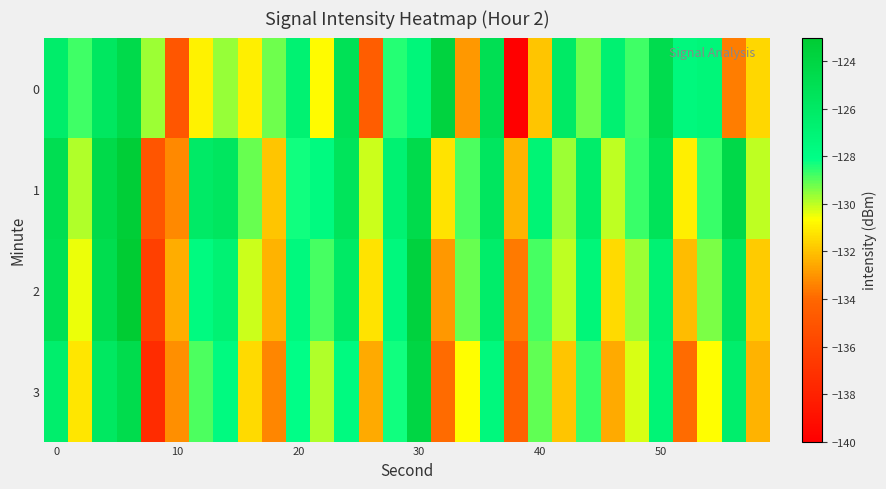

Reading right to left, what are all the values shown in this chart?

0: -131.5	-133.5	-127.2	-127.5	-124.7	-128.8	-126.8	-129.2	-126.0	-131.9	-140.0	-124.9	-132.9	-123.8	-127.3	-128.5	-134.5	-125.2	-130.8	-126.8	-129.2	-131.0	-129.6	-131.0	-134.9	-129.7	-124.5	-125.8	-128.8	-126.3
1: -130.0	-124.3	-128.7	-131.0	-125.3	-128.7	-130.0	-126.3	-129.7	-127.0	-132.3	-125.7	-128.9	-131.2	-124.6	-126.8	-130.1	-125.4	-127.7	-128.3	-131.9	-129.2	-125.7	-126.1	-133.2	-135.0	-123.3	-124.4	-129.9	-124.9
2: -131.8	-125.6	-129.3	-132.1	-126.9	-129.7	-131.5	-127.2	-130.0	-128.8	-133.6	-126.3	-129.1	-132.9	-123.7	-127.5	-131.2	-126.0	-128.8	-127.6	-132.3	-130.1	-126.9	-127.7	-132.5	-136.2	-123.0	-124.8	-130.4	-125.1
3: -132.3	-126.5	-130.7	-133.9	-127.1	-130.3	-132.5	-128.7	-131.9	-129.1	-134.3	-127.5	-130.7	-133.9	-124.1	-128.3	-132.5	-127.7	-129.9	-128.1	-133.3	-131.5	-127.7	-128.9	-133.1	-137.4	-124.6	-125.8	-131.2	-126.5